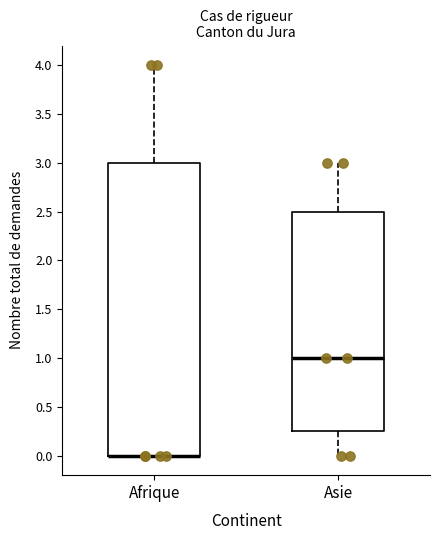

Comparing the boxes themselves (not the whiskers), which one is the tallest?

Afrique